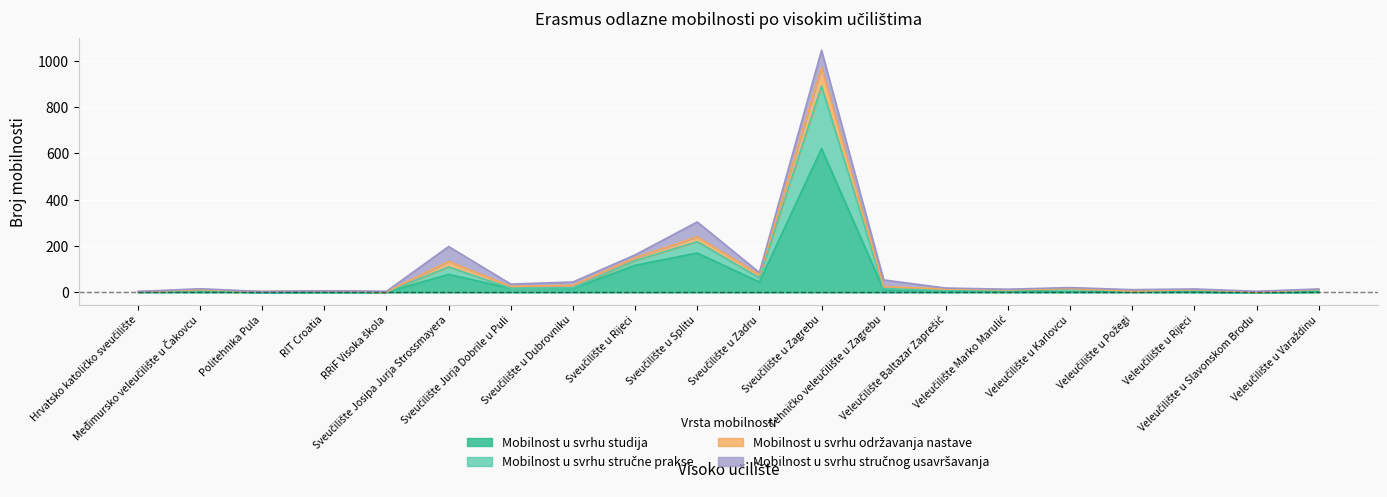

True or false: Mobilnost u svrhu održavanja nastave and Mobilnost u svrhu stručne prakse cross at least once.

False